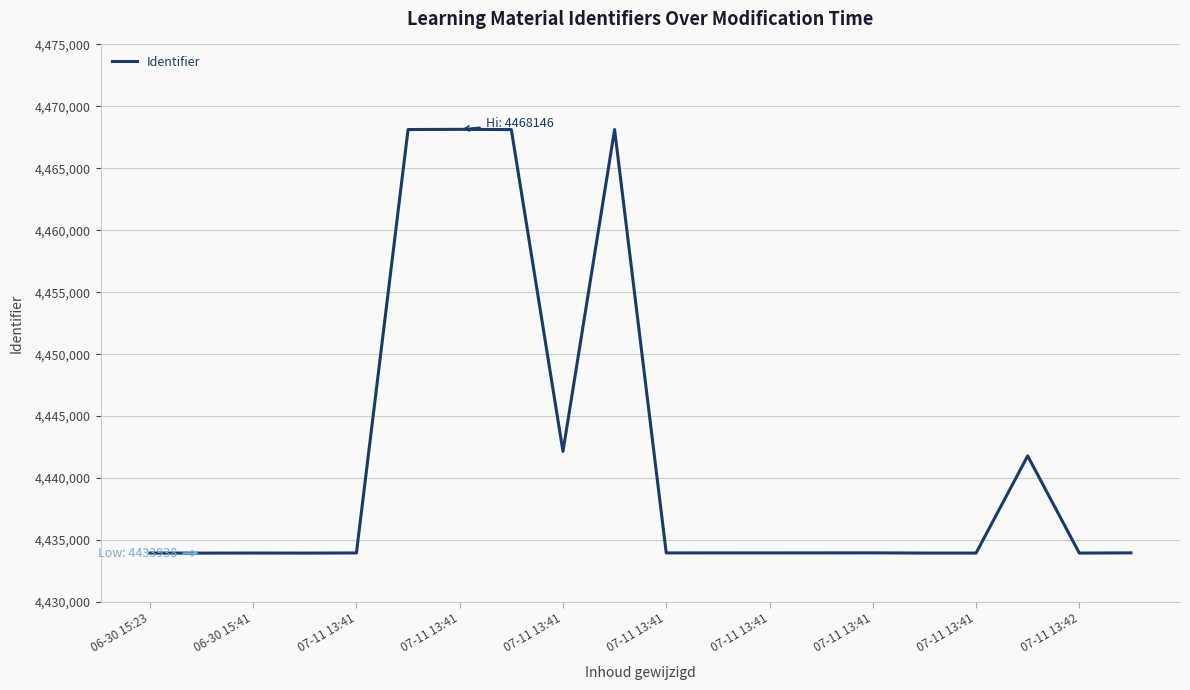

What is the sum of all values?

88831752